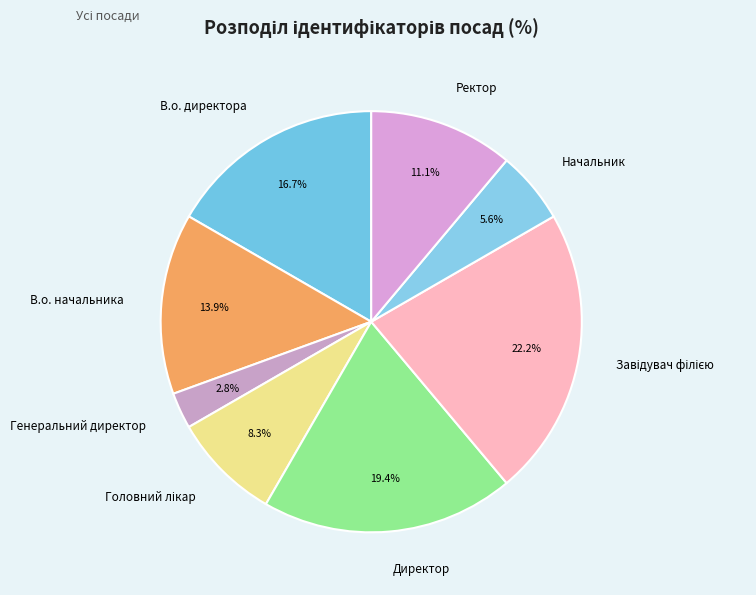

Which slice is the smallest?

Генеральний директор